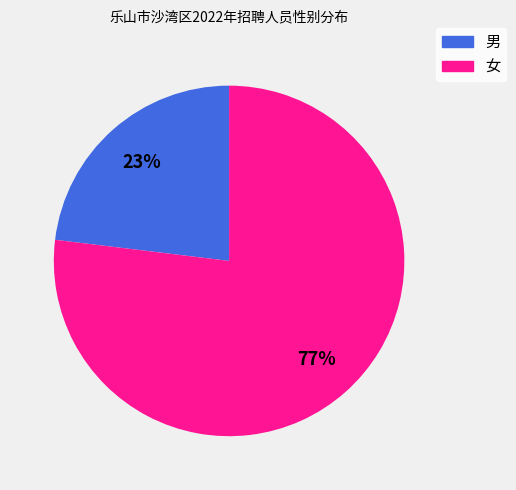

Which category accounts for the majority?

女